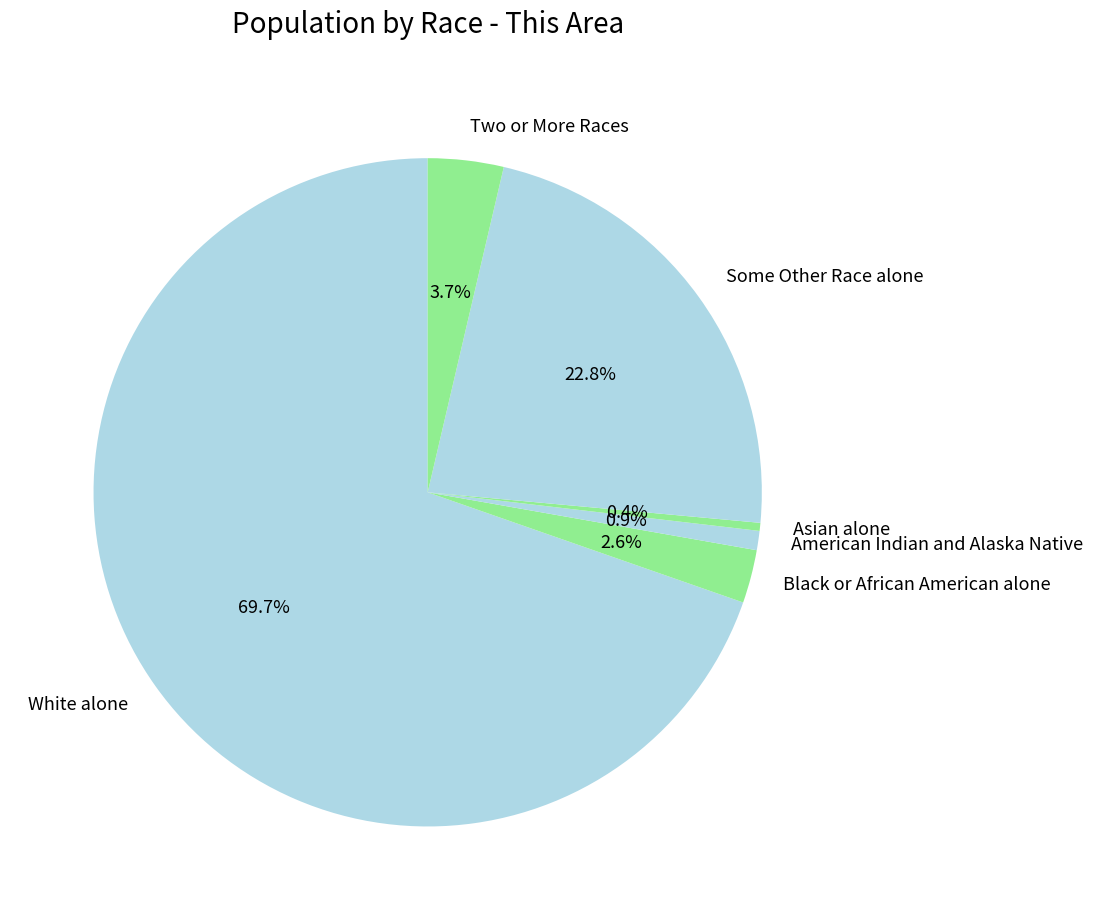

To the nearest percent, what percentage of the pie is Two or More Races?

4%